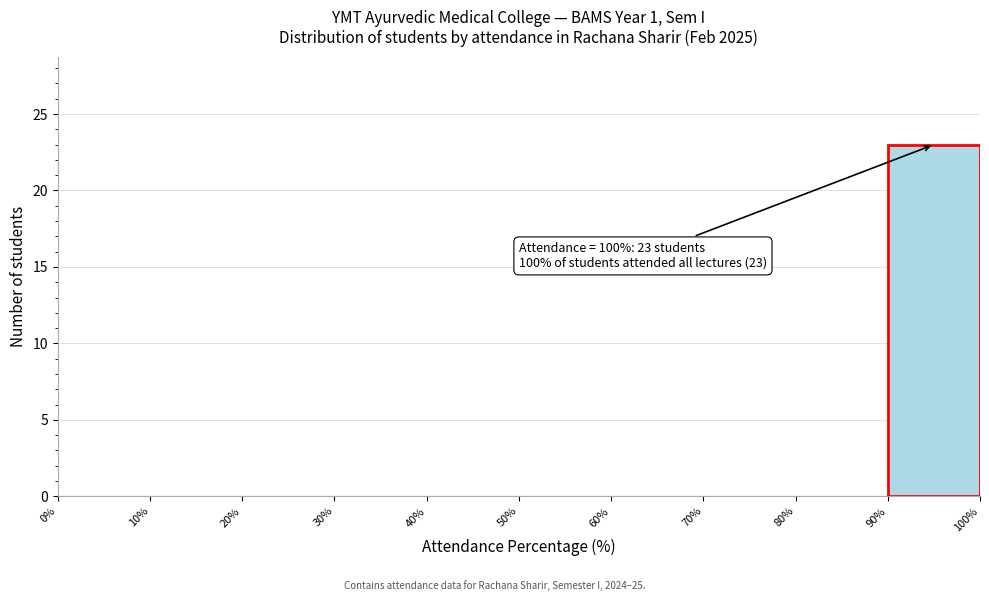

Which range on the x-axis has the tallest bar?

90% to 100%